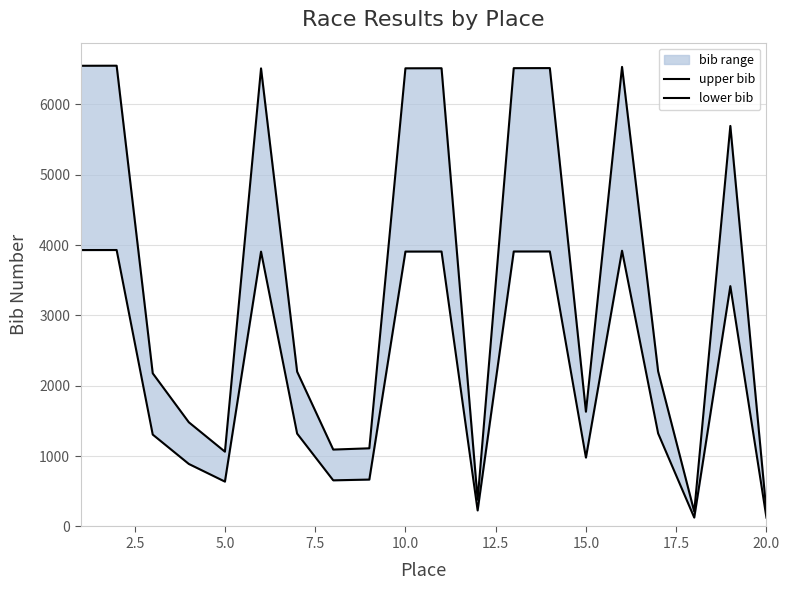

What is the sum of all upper bib values?

71648.0